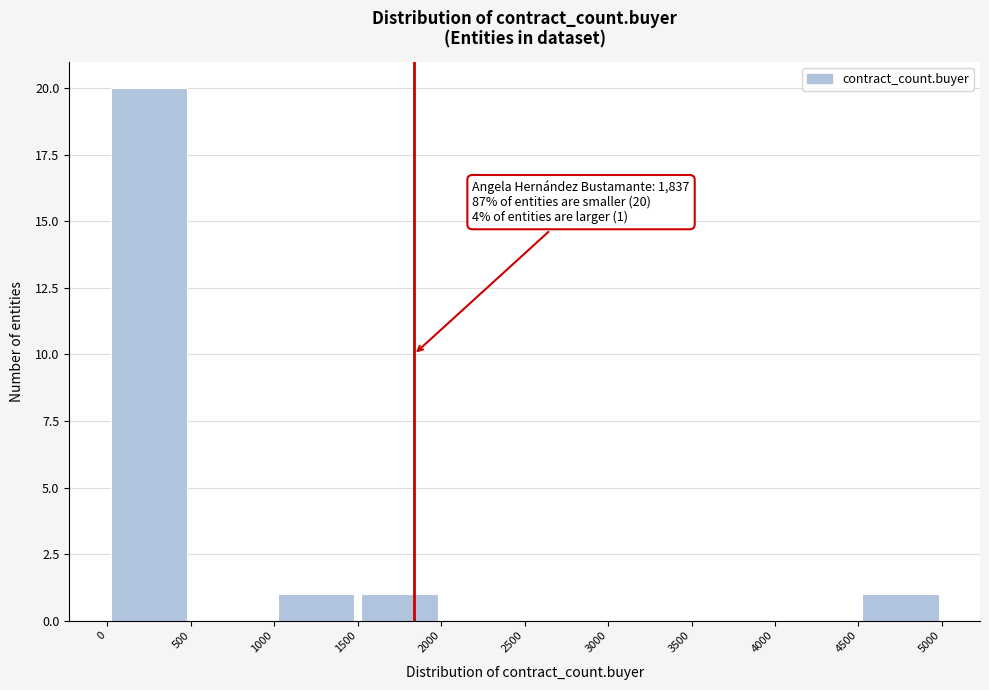

Over which range of the x-axis is the bar tallest?

0 to 500